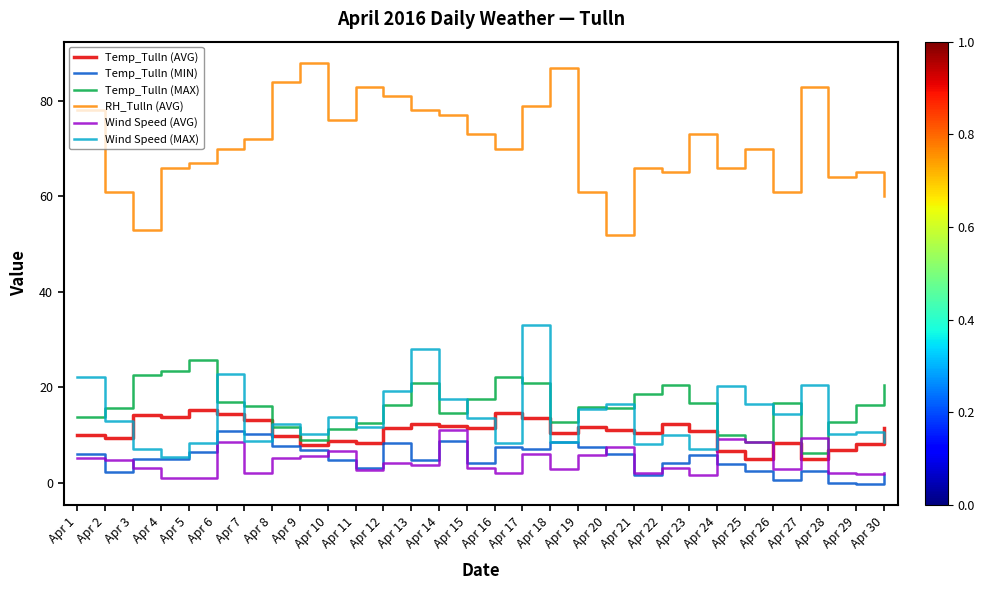

True or false: Wind Speed (MAX) has a value of 20.3 at Apr 24.

True